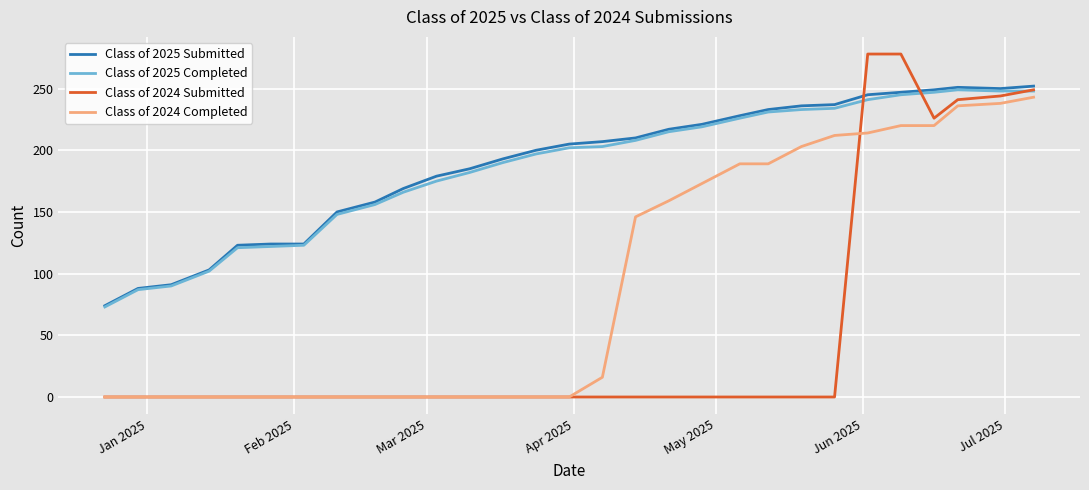

What is the difference between the maximum and minimum values in the Class of 2025 Completed series?

176